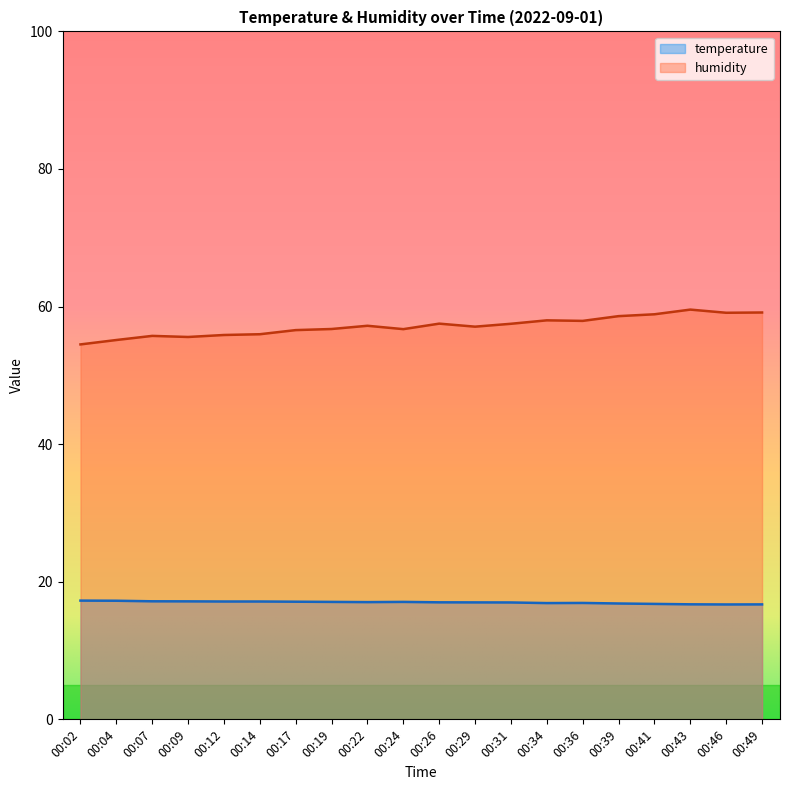

At which label does humidity reach its peak?

00:43